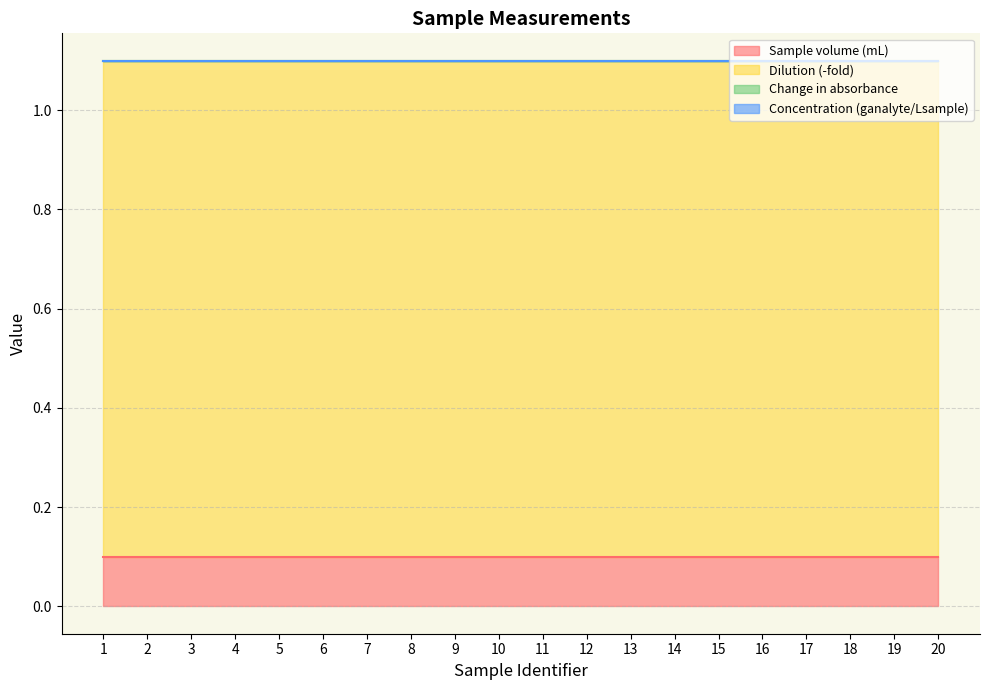

Does the chart have visible grid lines?

Yes